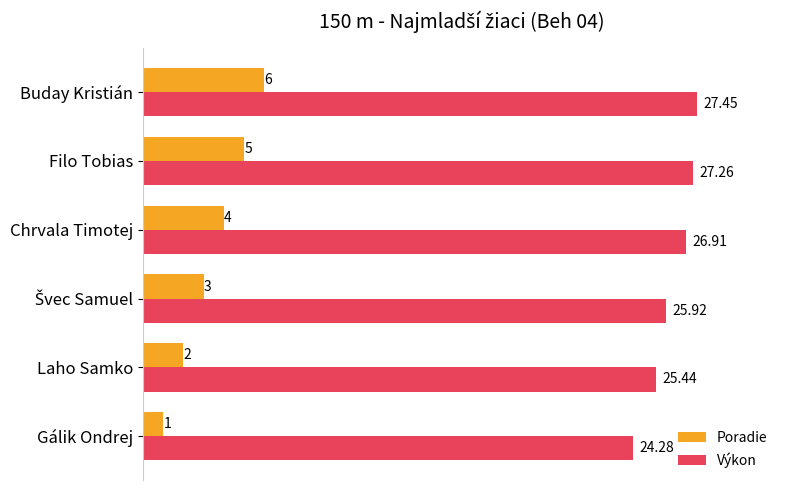

At which label is Výkon closest to 25?

Laho Samko